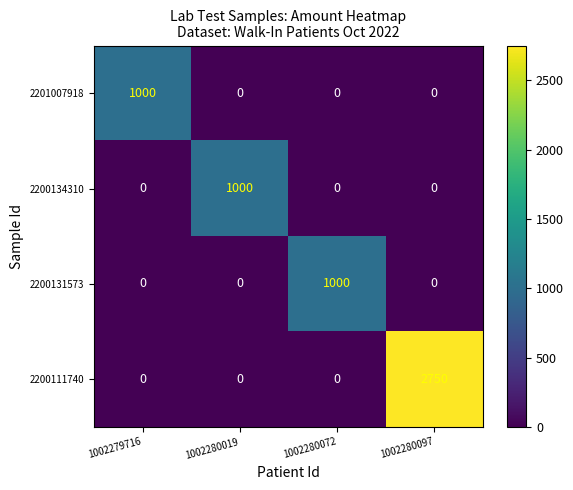

Is it true that 2200131573 equals 1000 at 1002280072?

True